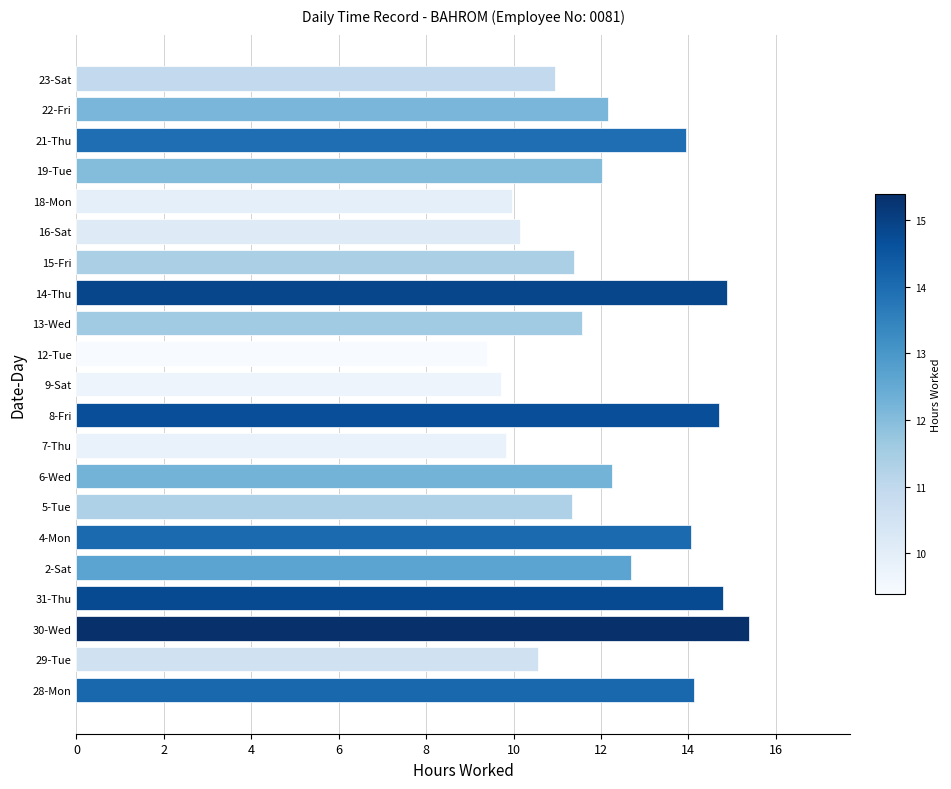

Which has a higher value, 28-Mon or 12-Tue?

28-Mon